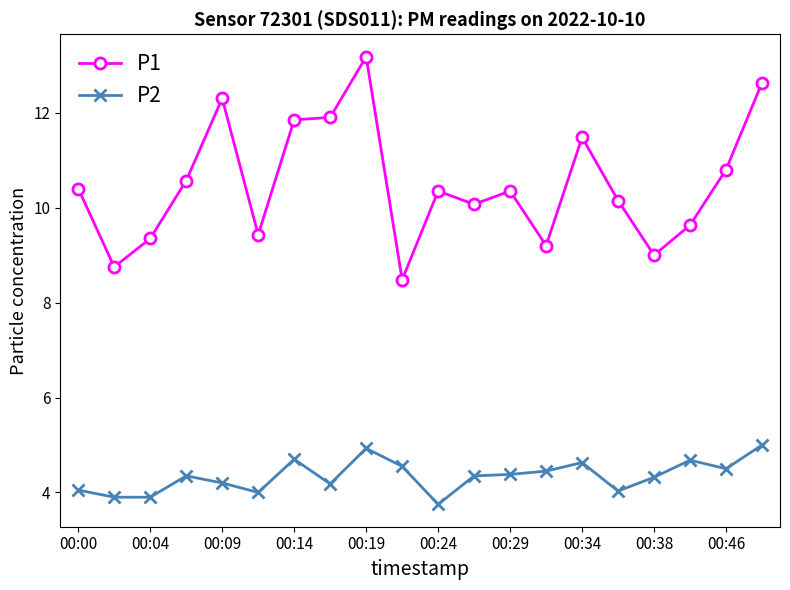

True or false: P1 has more than 2 points higher than both neighbors.

True